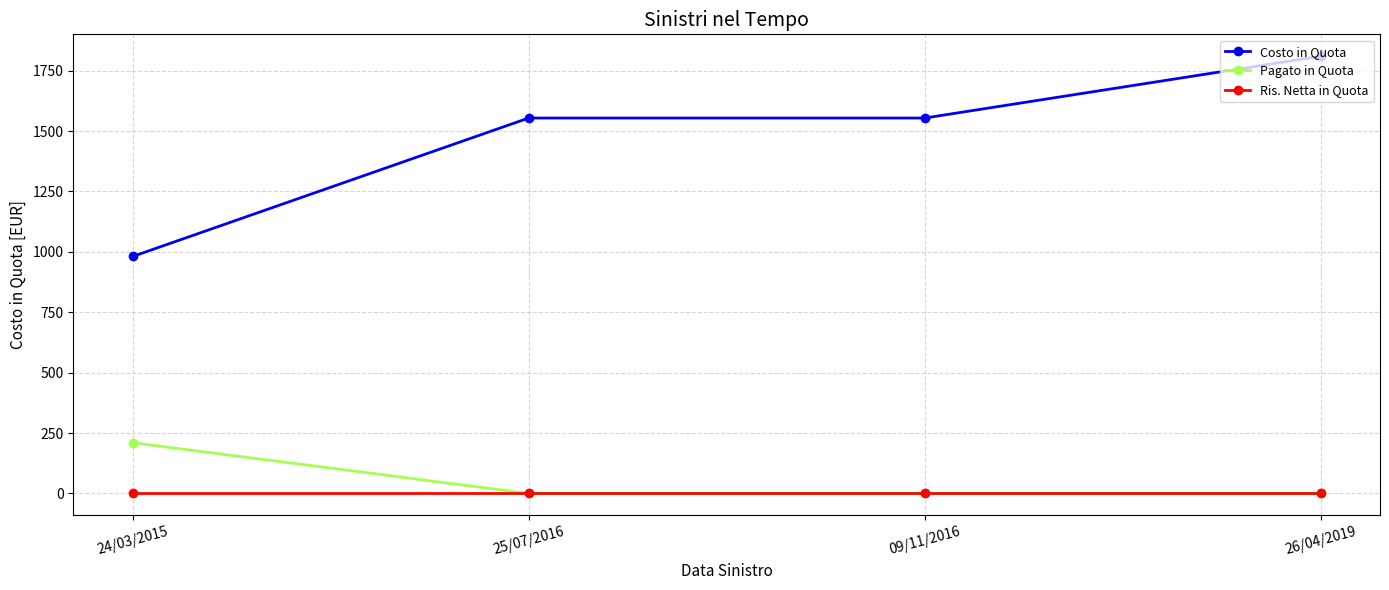

List the series in order of their peak value, highest first.

Costo in Quota, Pagato in Quota, Ris. Netta in Quota